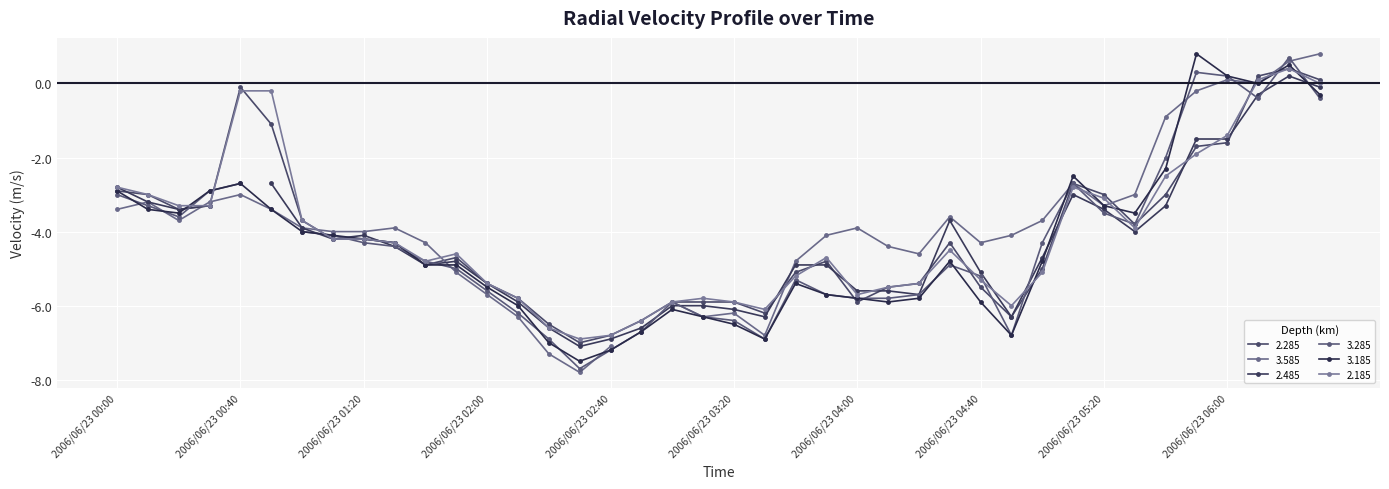

The 2.185 series shows -9.6 at 2006/06/23 02:40. True or false?

False